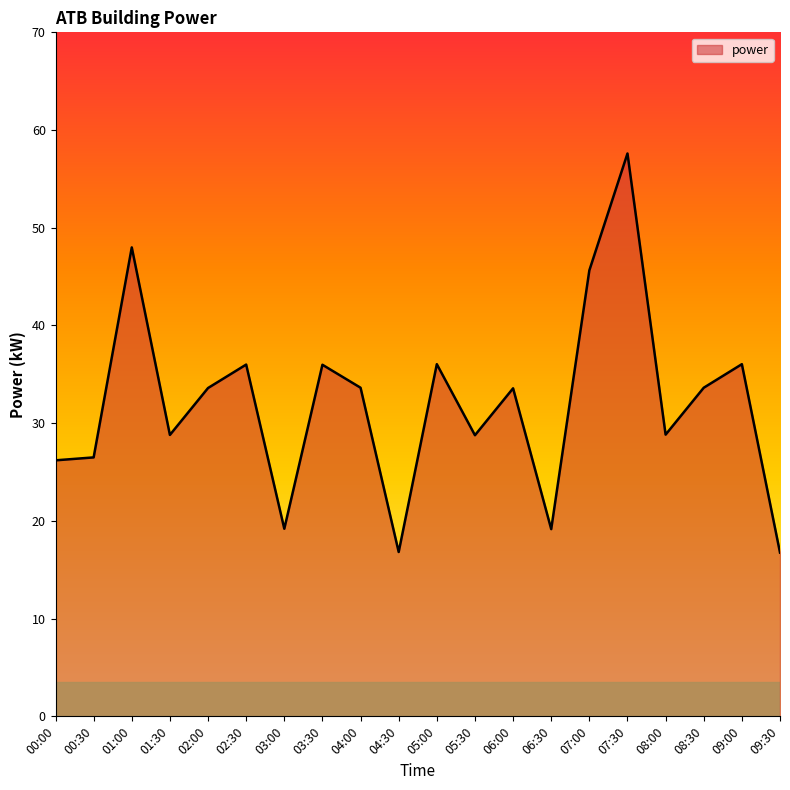

What is the change in value from 00:30 to 01:30?

+2.3